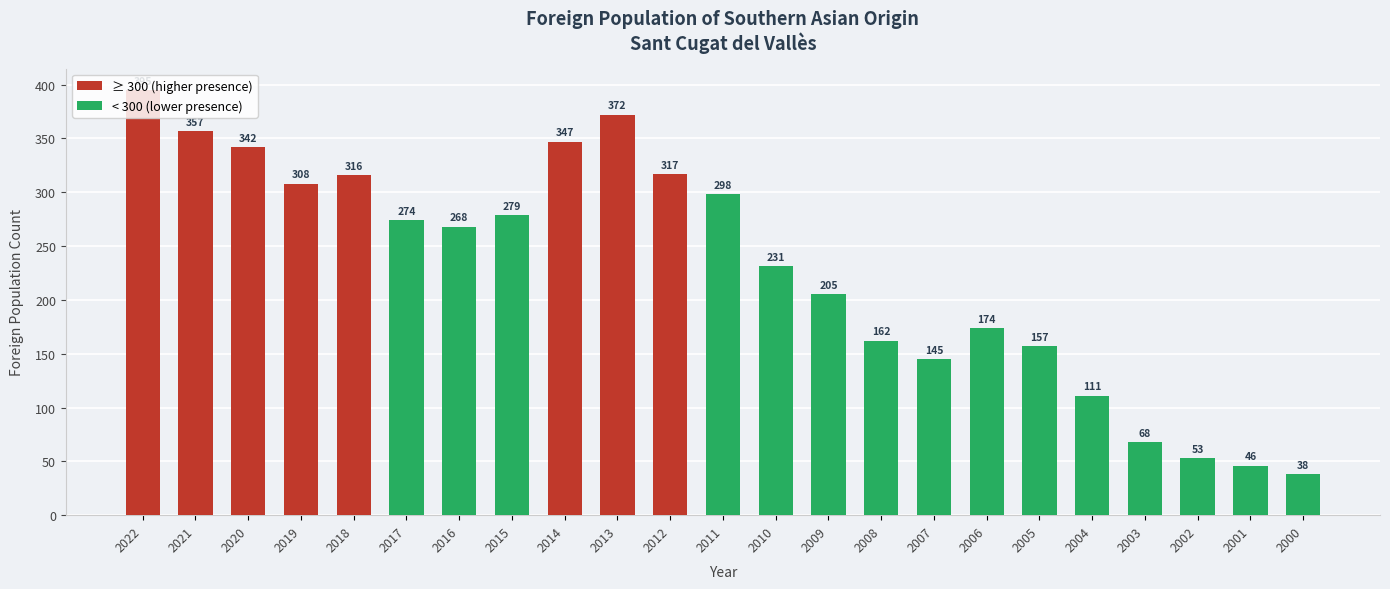

The value at 2009 is 205. True or false?

True